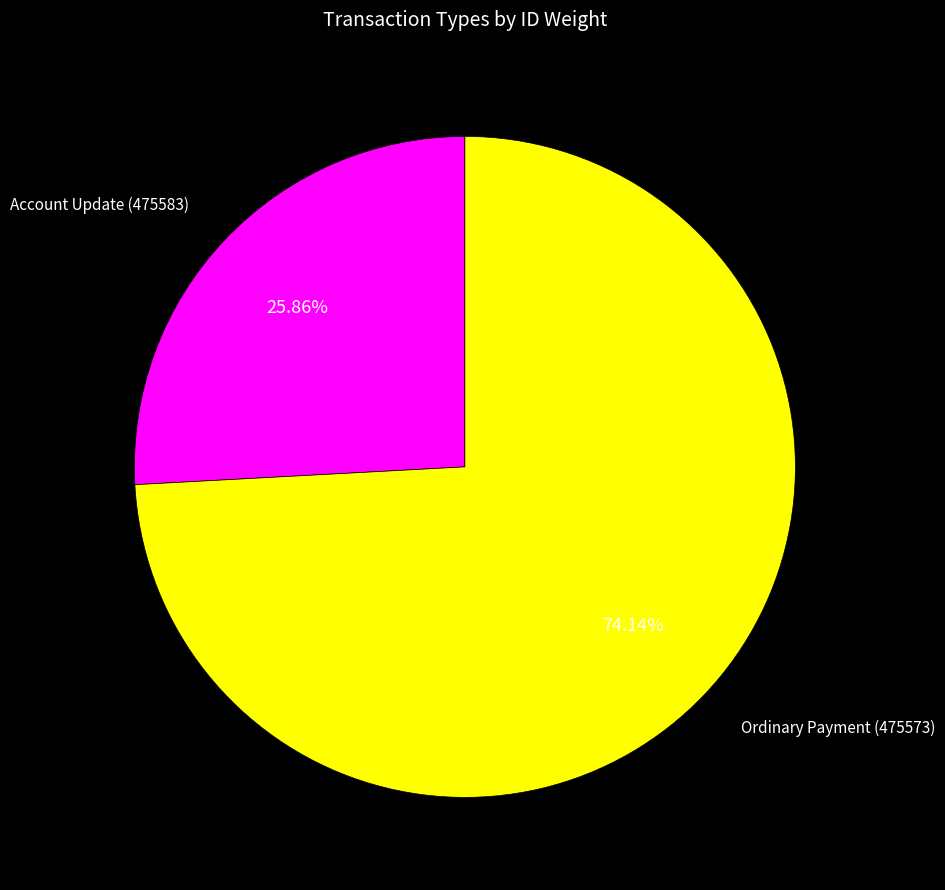

What is the smallest slice in the pie chart?

Account Update (475583)